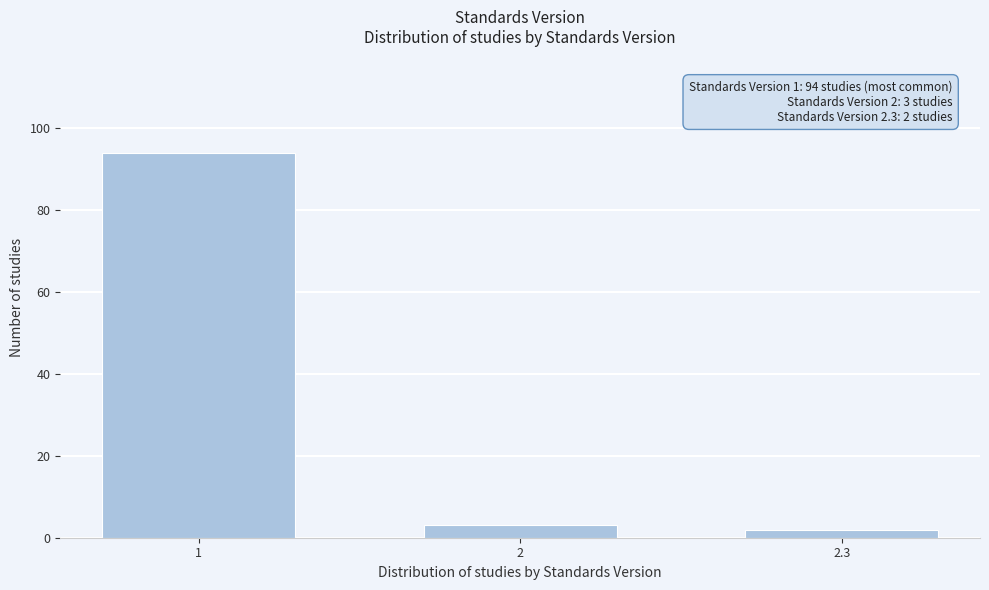

Reading left to right, what are all the values shown in this chart?

94	3	2